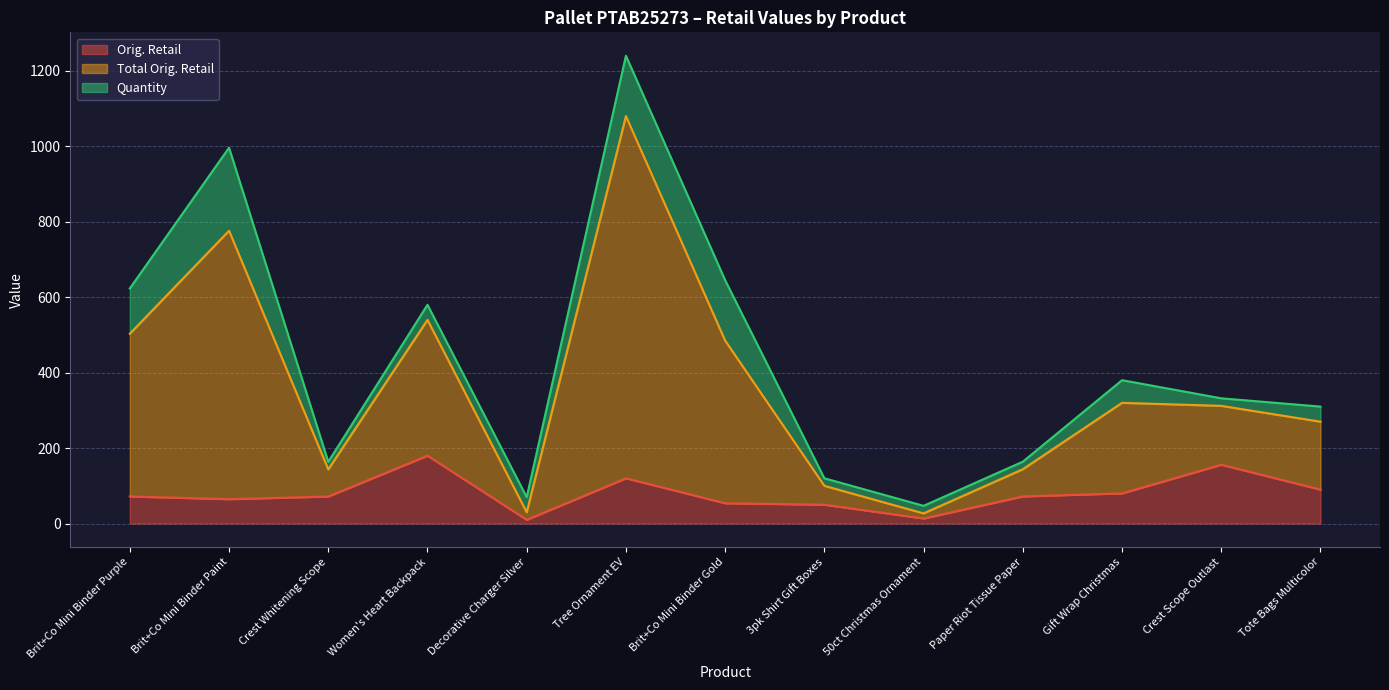

What is the difference between the maximum and minimum values in the Orig. Retail series?

169.9